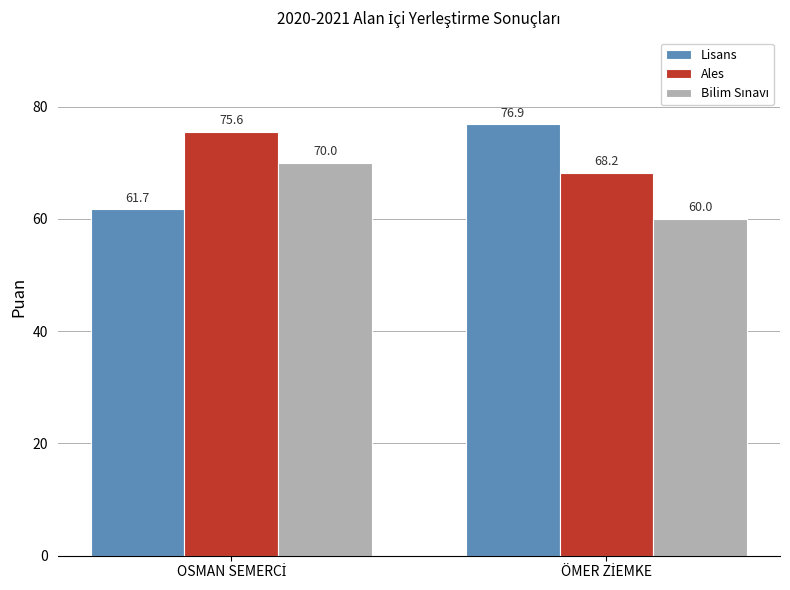

What is the average value of the Ales series?

71.9